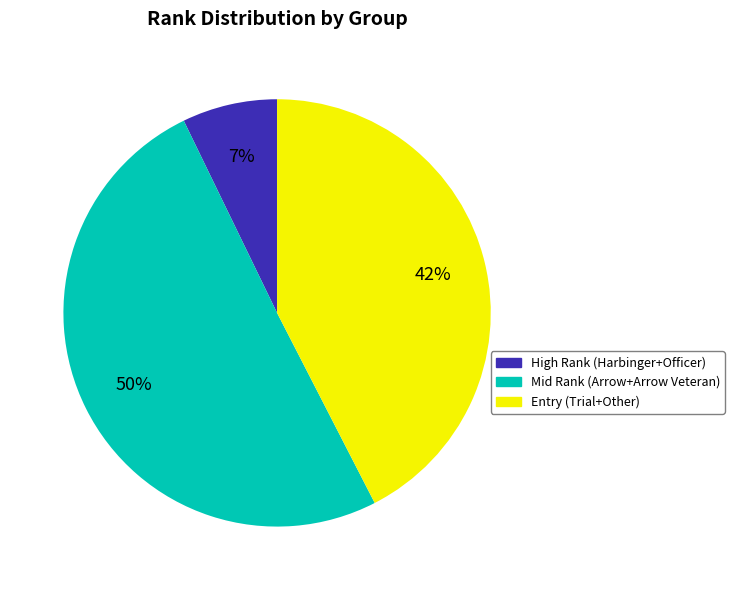

True or false: Entry (Trial+Other) accounts for 42% of the total.

True